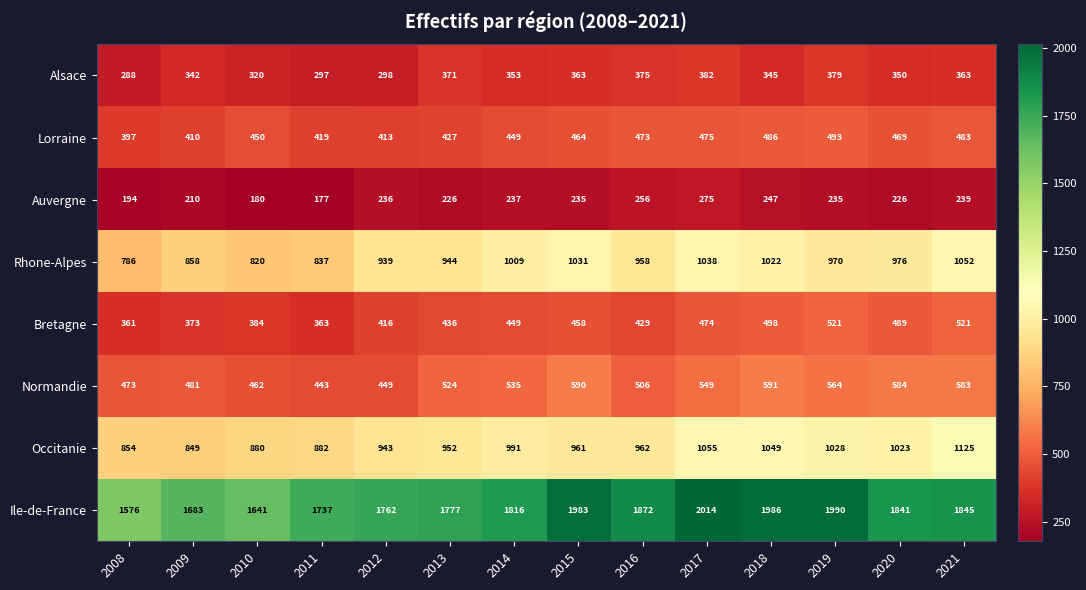

True or false: Bretagne has a value of 521 at 2019.

True